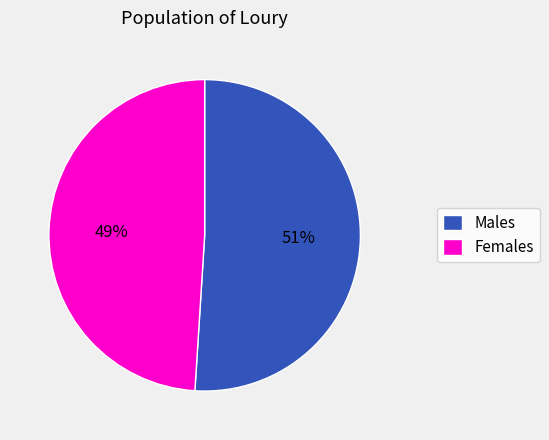

The Males slice represents 37% of the pie. True or false?

False